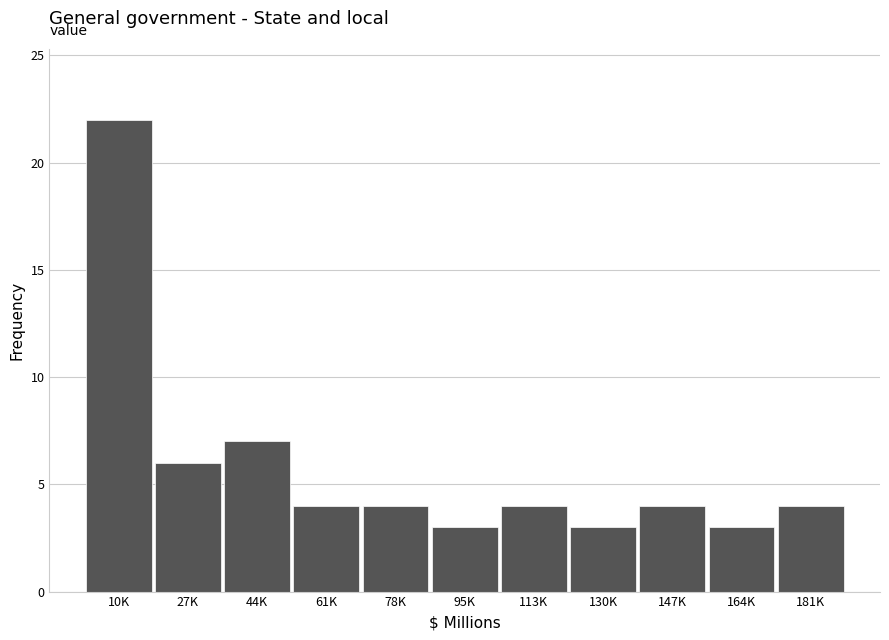

Reading left to right, list all the values displayed in this chart.

22	6	7	4	4	3	4	3	4	3	4